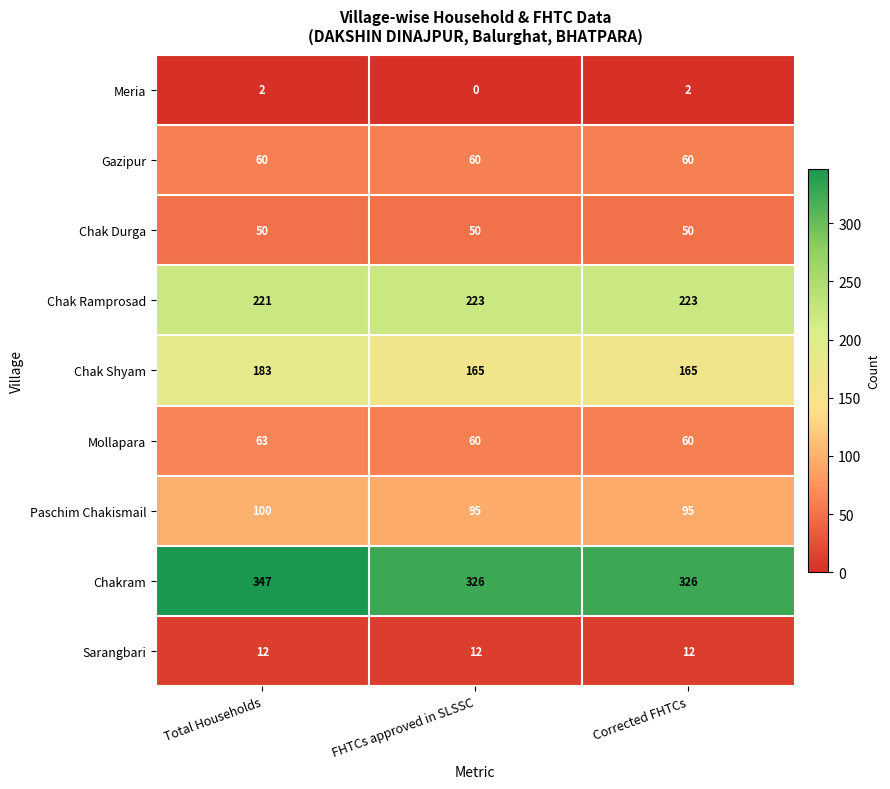

Reading left to right, transcribe all the data shown in this chart.

Meria: Total Households=2	FHTCs approved in SLSSC=0	Corrected FHTCs=2
Gazipur: Total Households=60	FHTCs approved in SLSSC=60	Corrected FHTCs=60
Chak Durga: Total Households=50	FHTCs approved in SLSSC=50	Corrected FHTCs=50
Chak Ramprosad: Total Households=221	FHTCs approved in SLSSC=223	Corrected FHTCs=223
Chak Shyam: Total Households=183	FHTCs approved in SLSSC=165	Corrected FHTCs=165
Mollapara: Total Households=63	FHTCs approved in SLSSC=60	Corrected FHTCs=60
Paschim Chakismail: Total Households=100	FHTCs approved in SLSSC=95	Corrected FHTCs=95
Chakram: Total Households=347	FHTCs approved in SLSSC=326	Corrected FHTCs=326
Sarangbari: Total Households=12	FHTCs approved in SLSSC=12	Corrected FHTCs=12